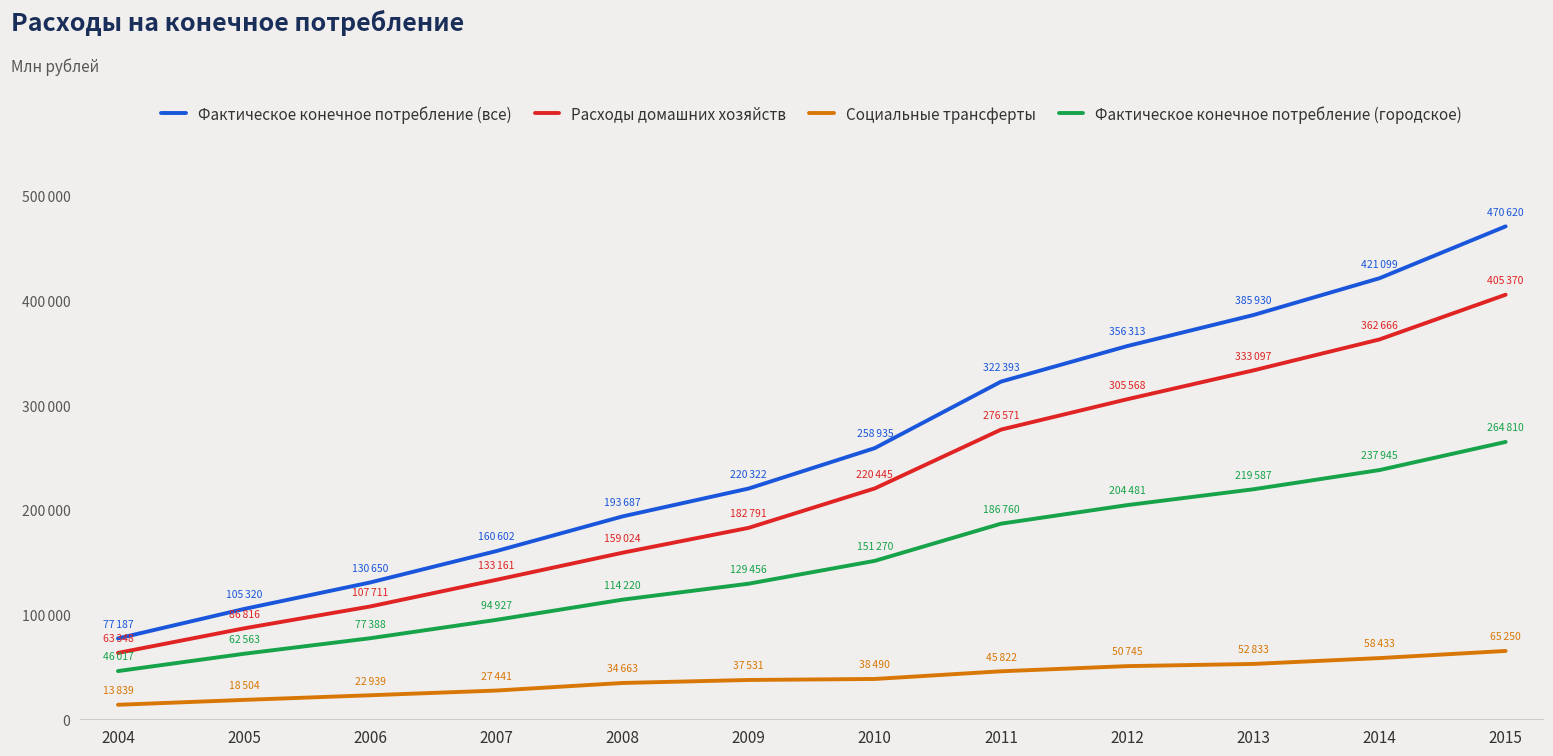

The Фактическое конечное потребление (городское) series shows 402967 at 2015. True or false?

False